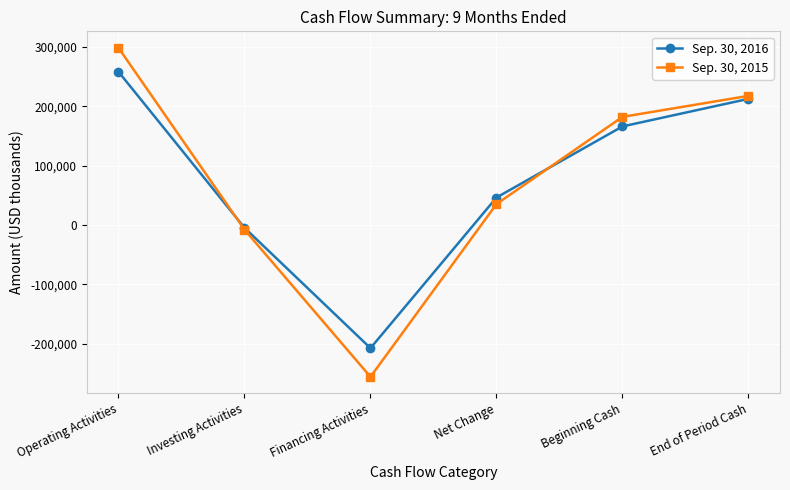

Reading left to right, what are all the values shown in this chart?

Sep. 30, 2016: 258259	-4550	-207293	46416	166193	212609
Sep. 30, 2015: 298629	-7621	-255621	35387	182284	217671